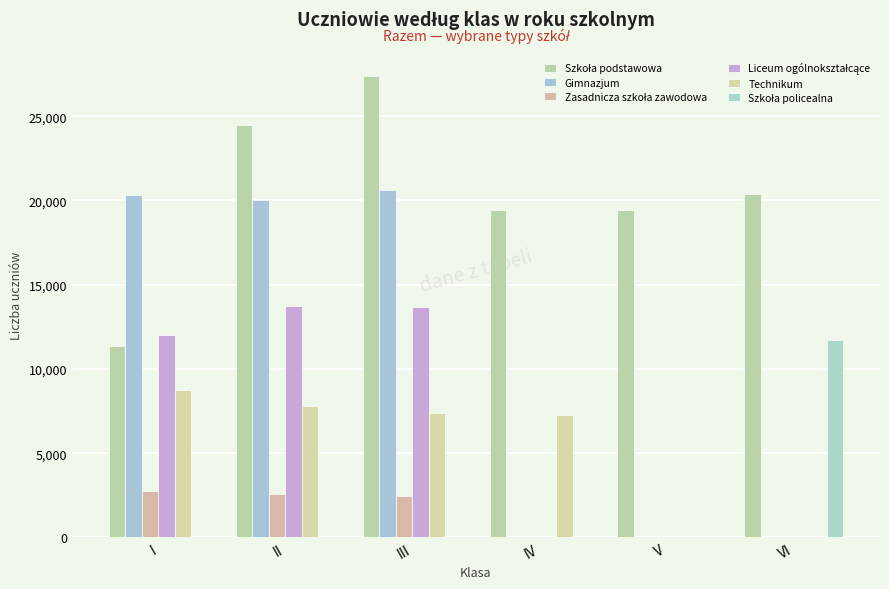

Between I and III, which is larger?

III